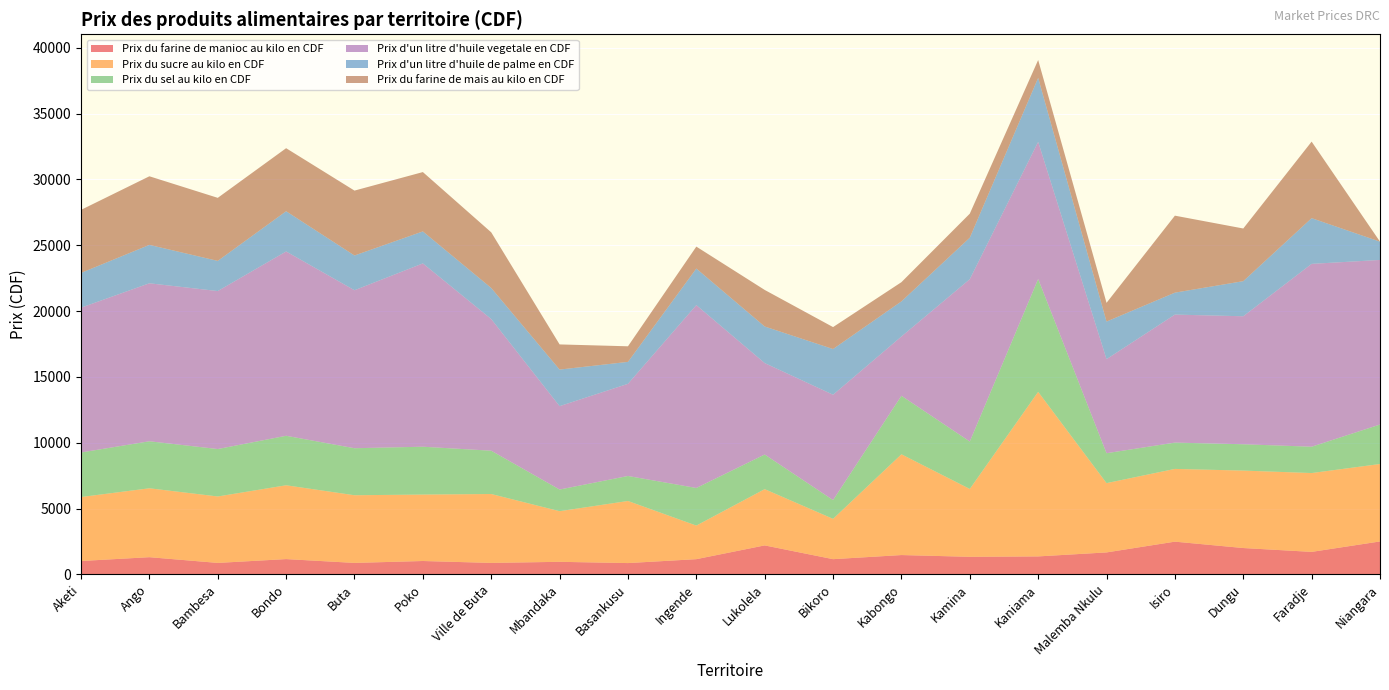

Reading left to right, list all the values displayed in this chart.

Prix du farine de manioc au kilo en CDF: 1014.5	1304.3	869.6	1159.4	869.6	1014.5	869.6	952.4	857.1	1153.8	2199.4	1153.8	1466.7	1333.3	1363.6	1666.7	2484.5	2000.0	1707.3	2500.0
Prix du sucre au kilo en CDF: 4859.8	5233.6	5046.7	5607.5	5140.2	5046.7	5233.6	3846.2	4717.0	2551.0	4273.5	3061.2	7653.1	5154.6	12500.0	5263.2	5524.9	5882.4	5988.0	5882.0
Prix du sel au kilo en CDF: 3383.5	3571.4	3602.8	3759.4	3571.4	3634.1	3289.5	1645.6	1898.7	2857.1	2631.6	1428.6	4444.4	3603.6	8571.4	2272.7	2000.0	2000.0	2000.0	3000.0
Prix d'un litre d'huile vegetale en CDF: 11000.0	12000.0	12000.0	14000.0	12000.0	13924.0	10000.0	6333.0	7000.0	13888.9	6944.4	8000.0	4504.5	12328.8	10416.7	7142.9	9722.2	9722.2	13888.9	12500.0
Prix d'un litre d'huile de palme en CDF: 2638.9	2916.7	2291.7	3055.6	2638.9	2430.6	2361.1	2777.8	1666.7	2777.8	2777.8	3472.2	2666.7	3150.7	4861.1	2857.1	1666.7	2666.7	3472.2	1389.0
Prix du farine de mais au kilo en CDF: 4788.7	5211.3	4788.7	4788.7	4929.6	4507.0	4225.4	1910.8	1184.2	1666.7	2777.8	1666.7	1458.3	1826.1	1356.6	1421.8	5847.9	4000.0	5813.9	0.0